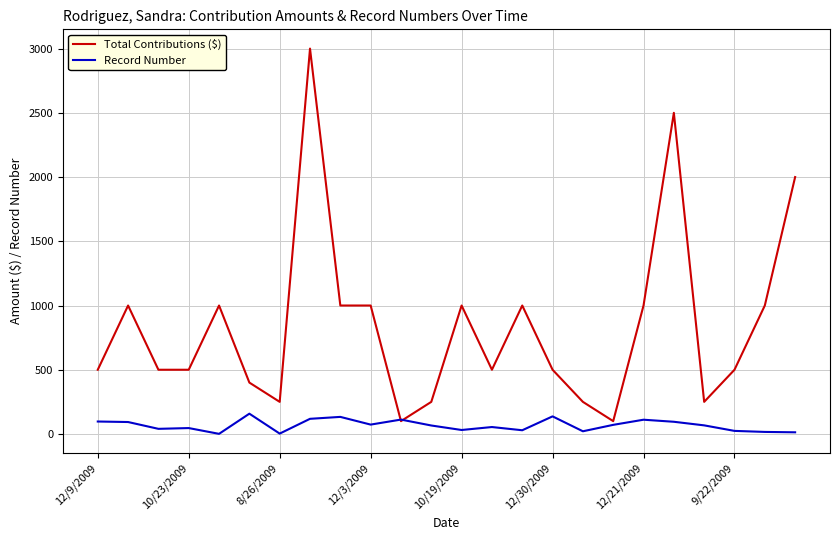

Which series has the largest total across all categories?

Total Contributions ($)